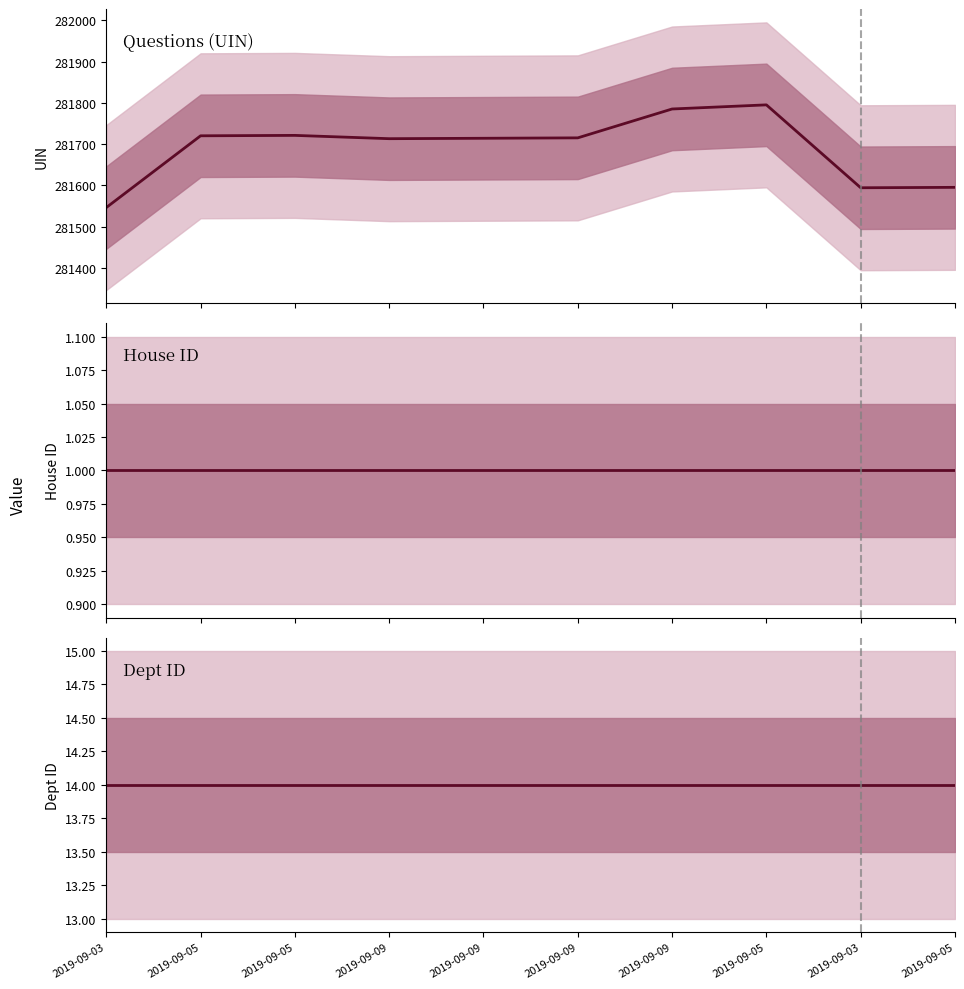

True or false: Dept ID has more than 1 interior local peaks.

False